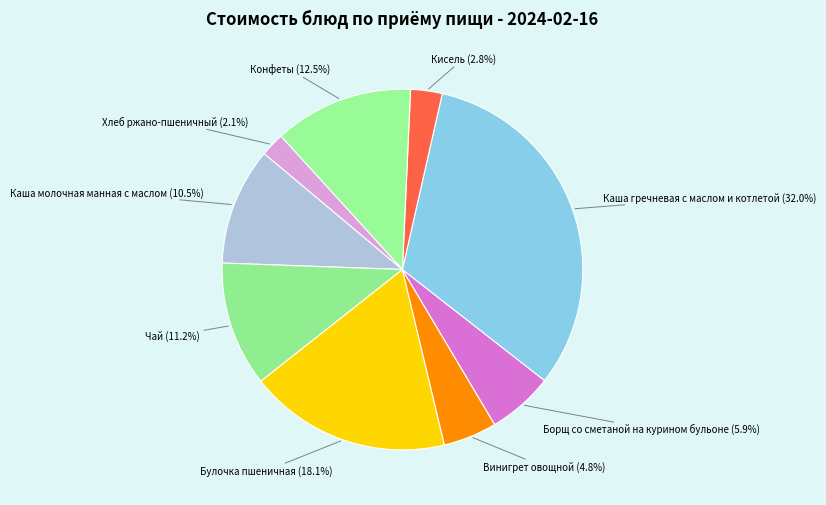

What is the smallest slice in the pie chart?

Хлеб ржано-пшеничный